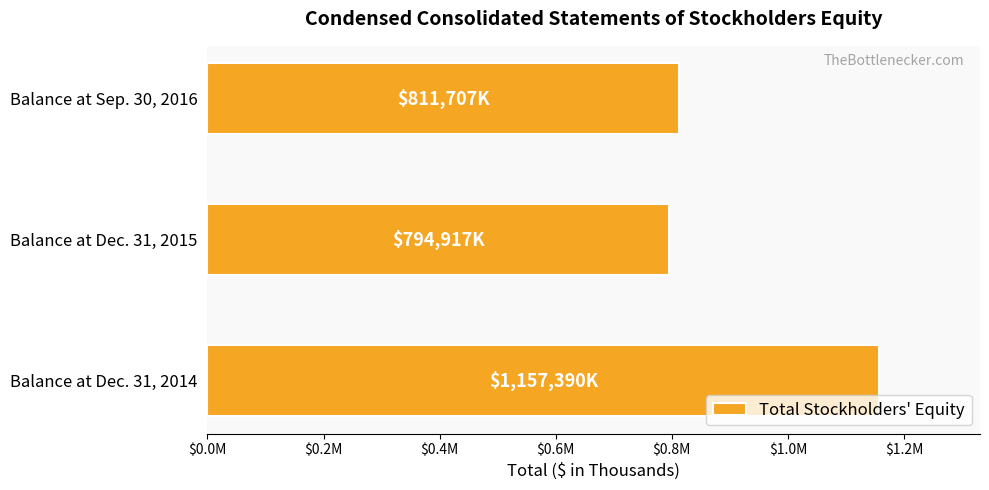

Does the chart contain any negative values?

No